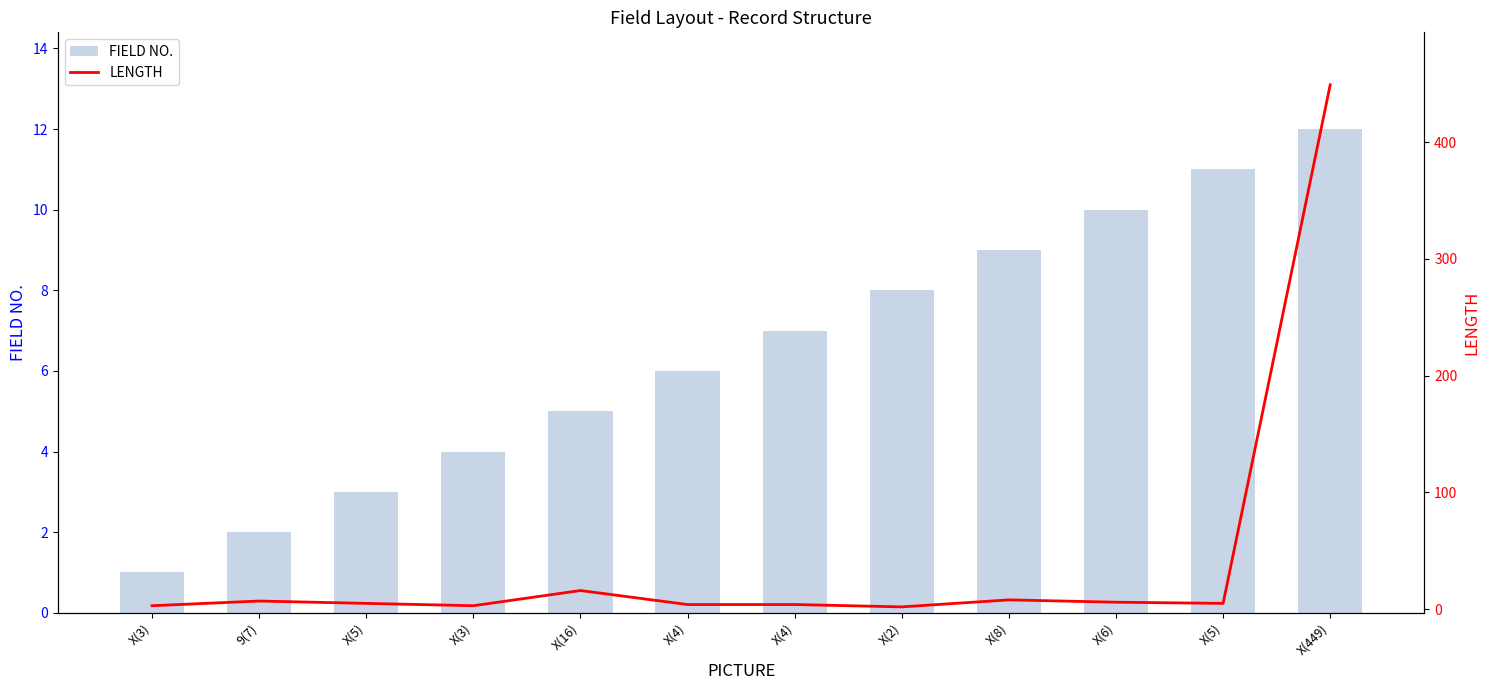

What is the minimum value for LENGTH?

2